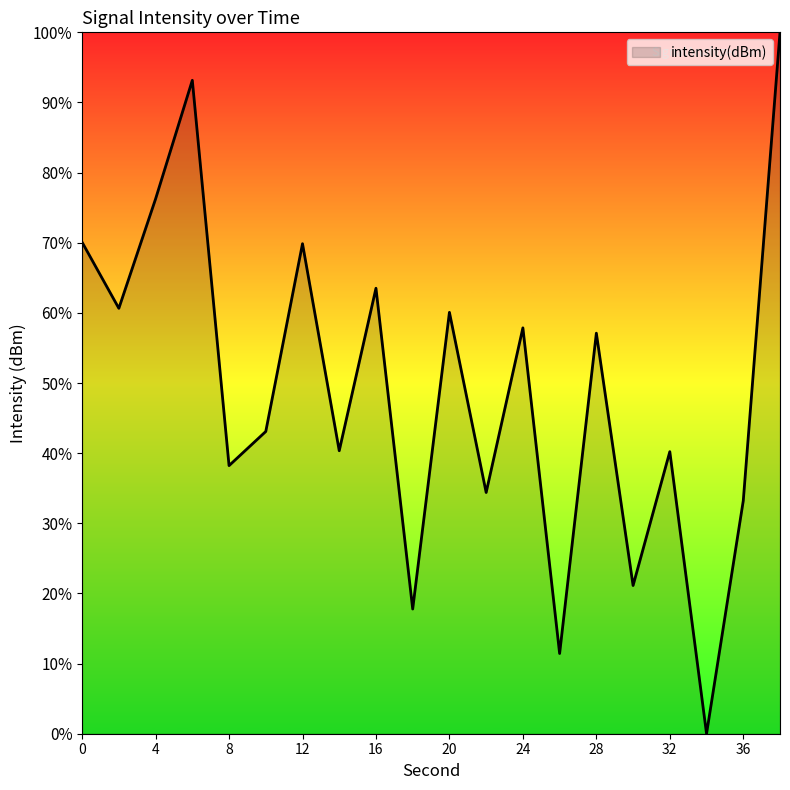

What is the maximum value shown in the chart?

100.0